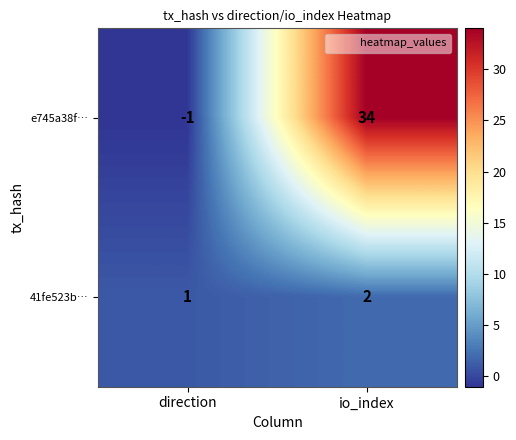

How many values in the e745a38f… series are below 34?

1